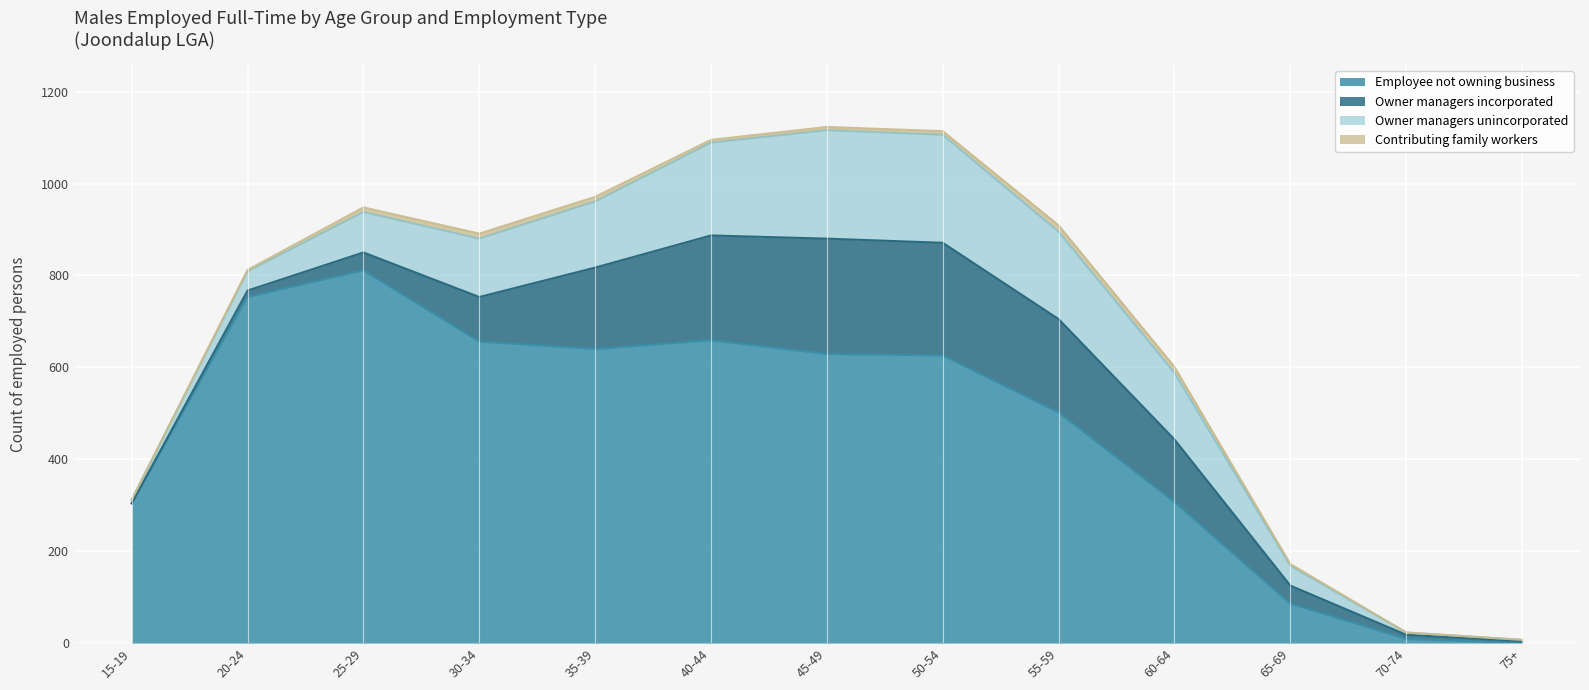

The Owner managers unincorporated series shows 125 at 25-29. True or false?

False